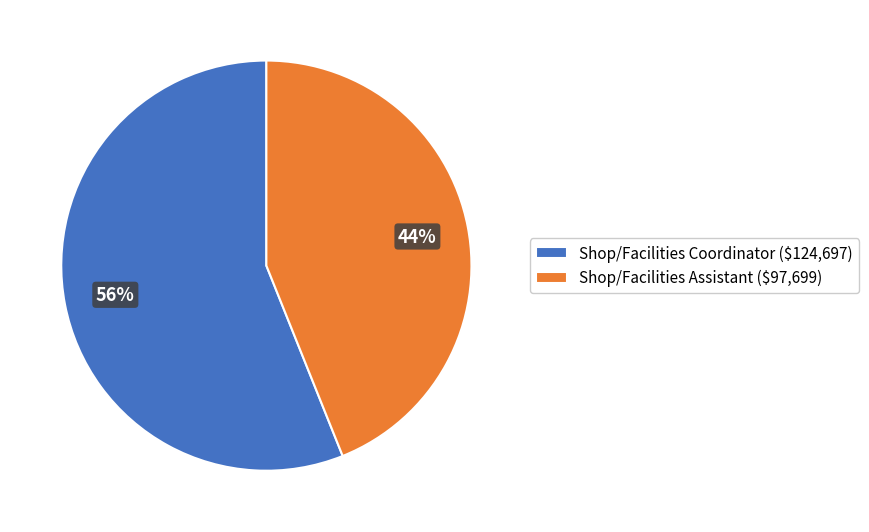

Which slice is the smallest?

Shop/Facilities Assistant